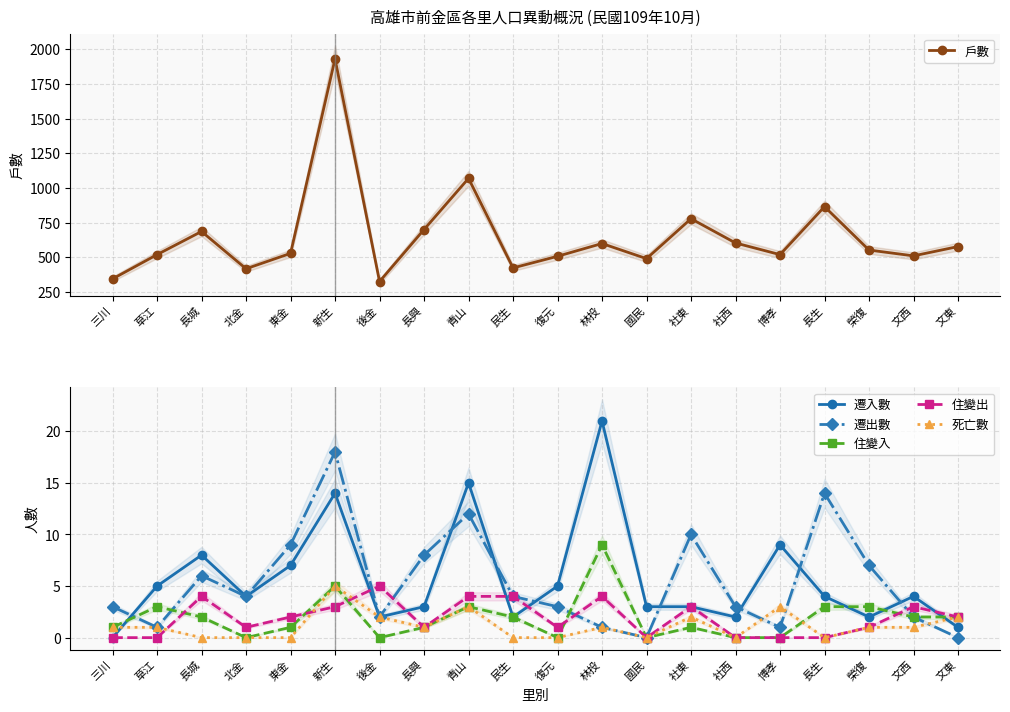

How many data points in 戶數 are less than 552?

10